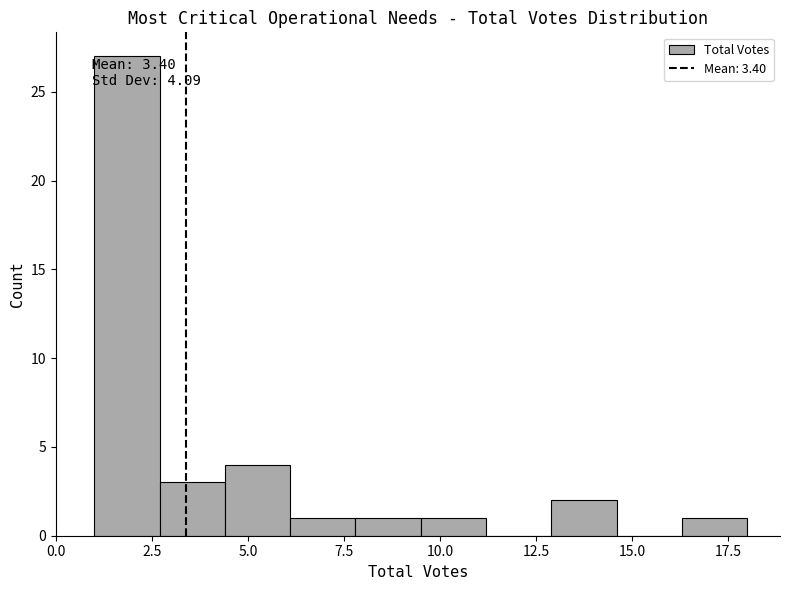

Around what value on the x-axis is the tallest bar? Give the approximate position of its centre, as read against the axis.

2.0